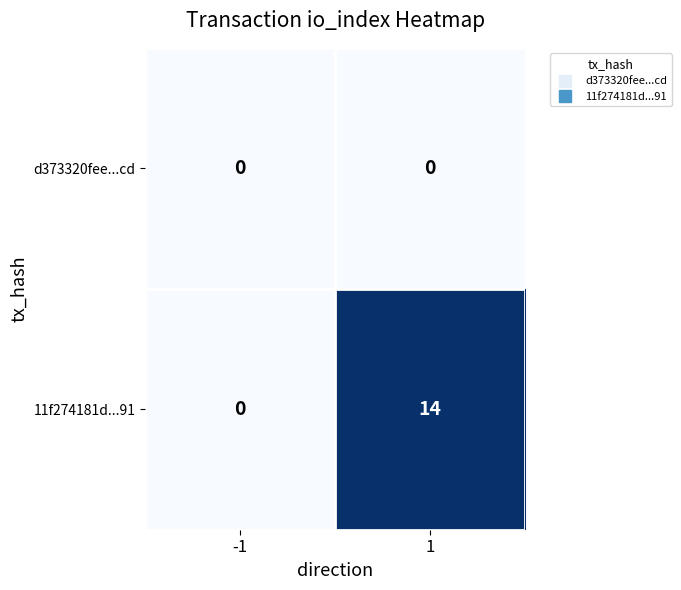

How many data points does each series have?

2